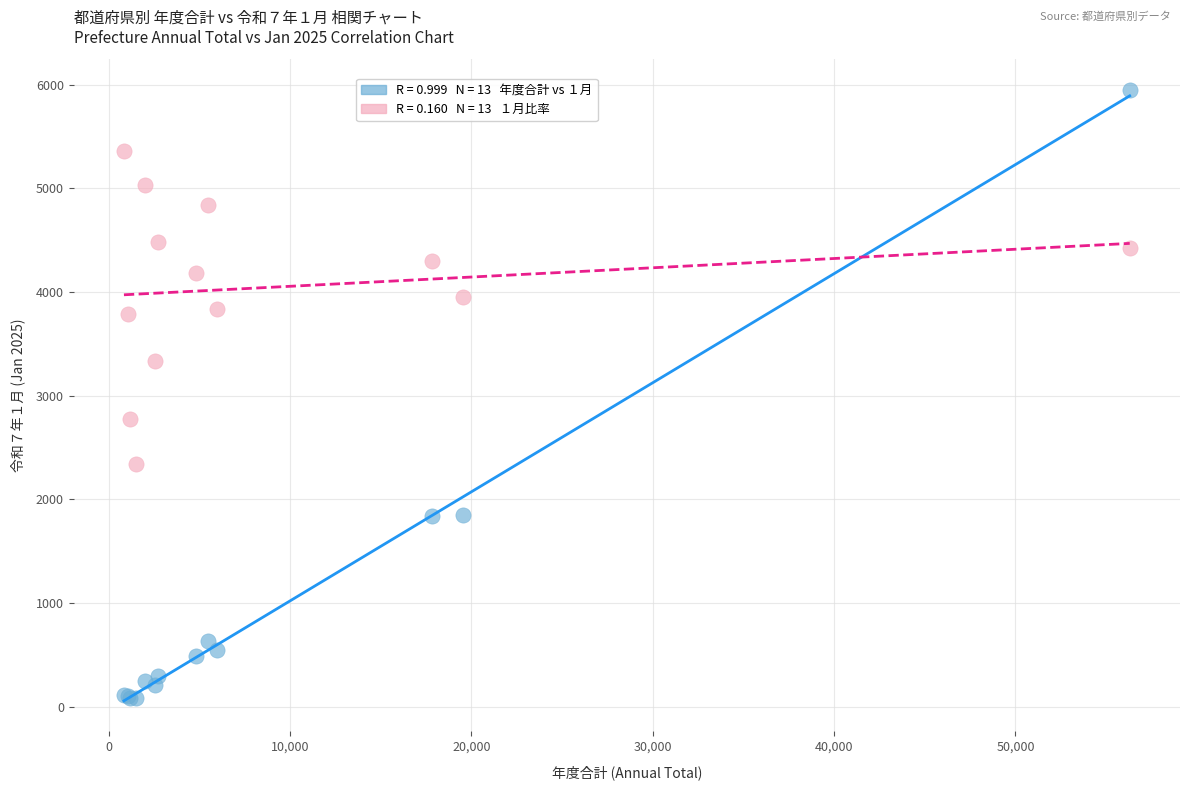

Across all series, what Y value is closest to 3014?

2770.7